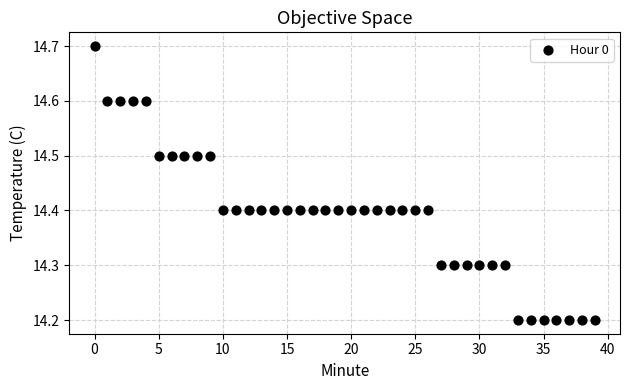

What is the range of Y values (max minus min)?

0.5